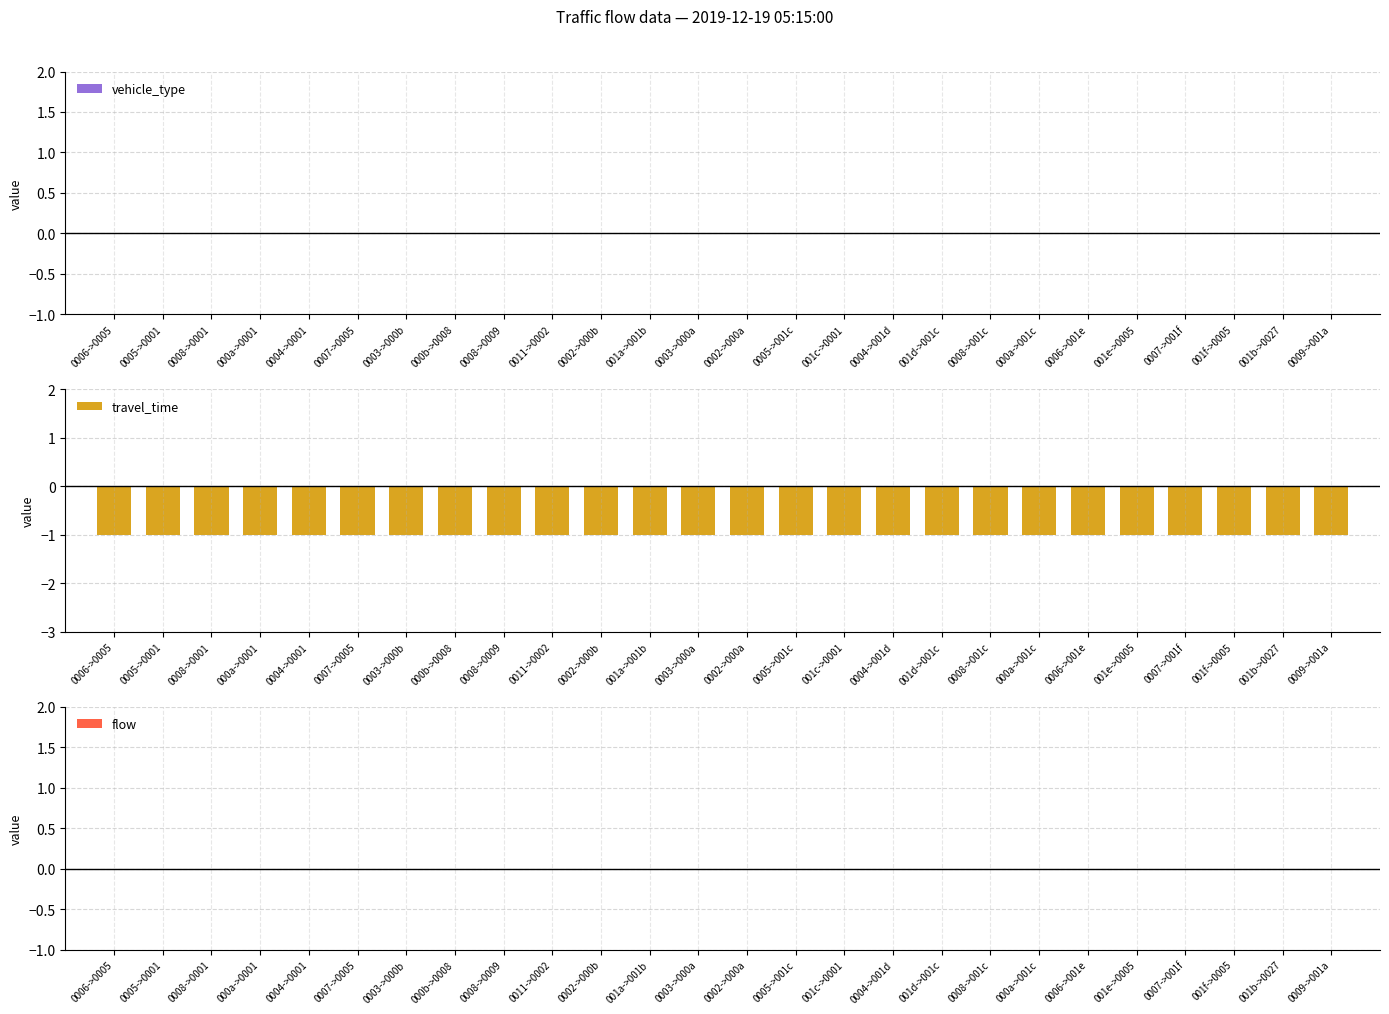

True or false: vehicle_type has a value of 0 at 0002->000a.

True